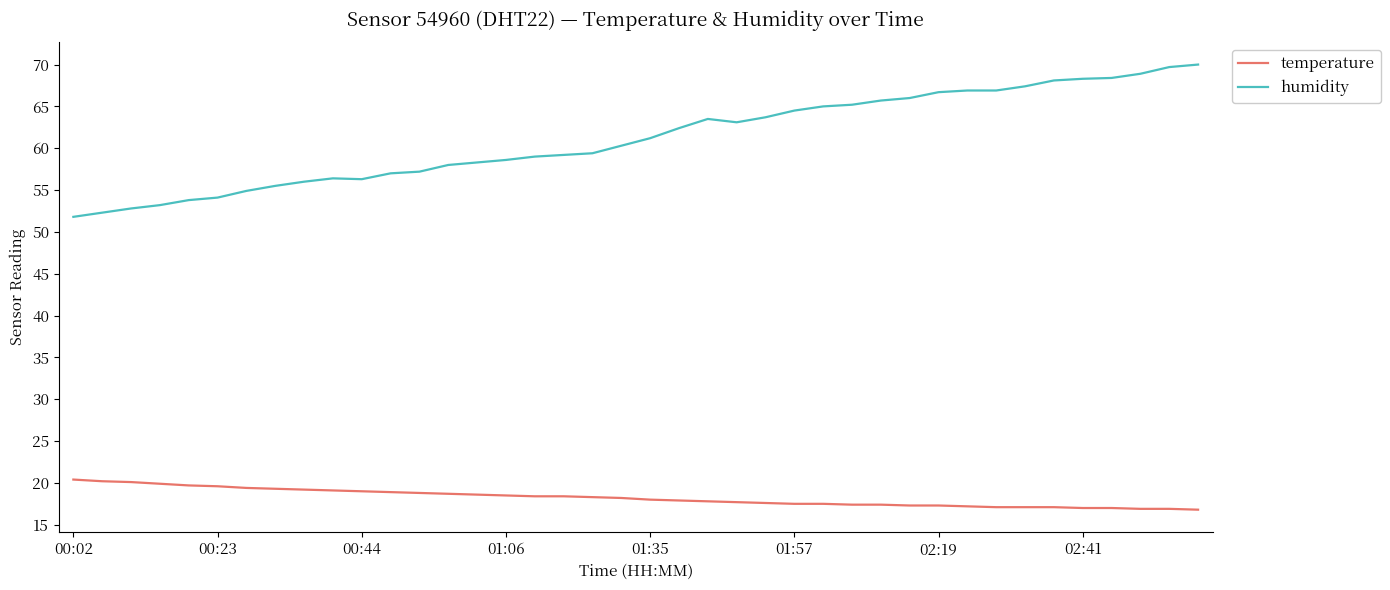

Which series has the largest total across all categories?

humidity